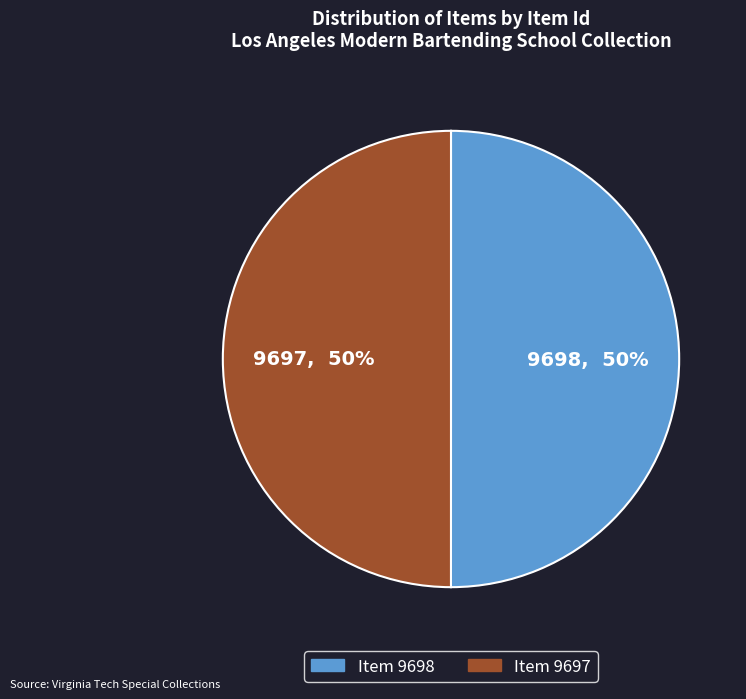

How many slices are in this pie chart?

2